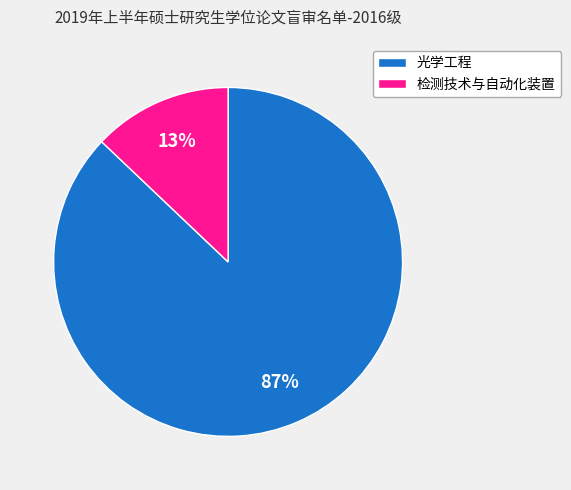

The 检测技术与自动化装置 slice represents 13% of the pie. True or false?

True